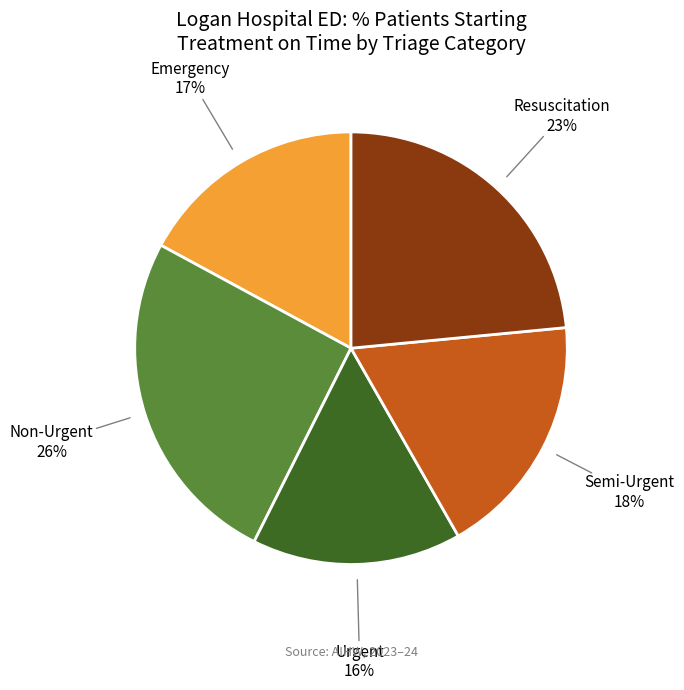

To the nearest percent, what is the difference between the largest and smallest slice percentages?

10%